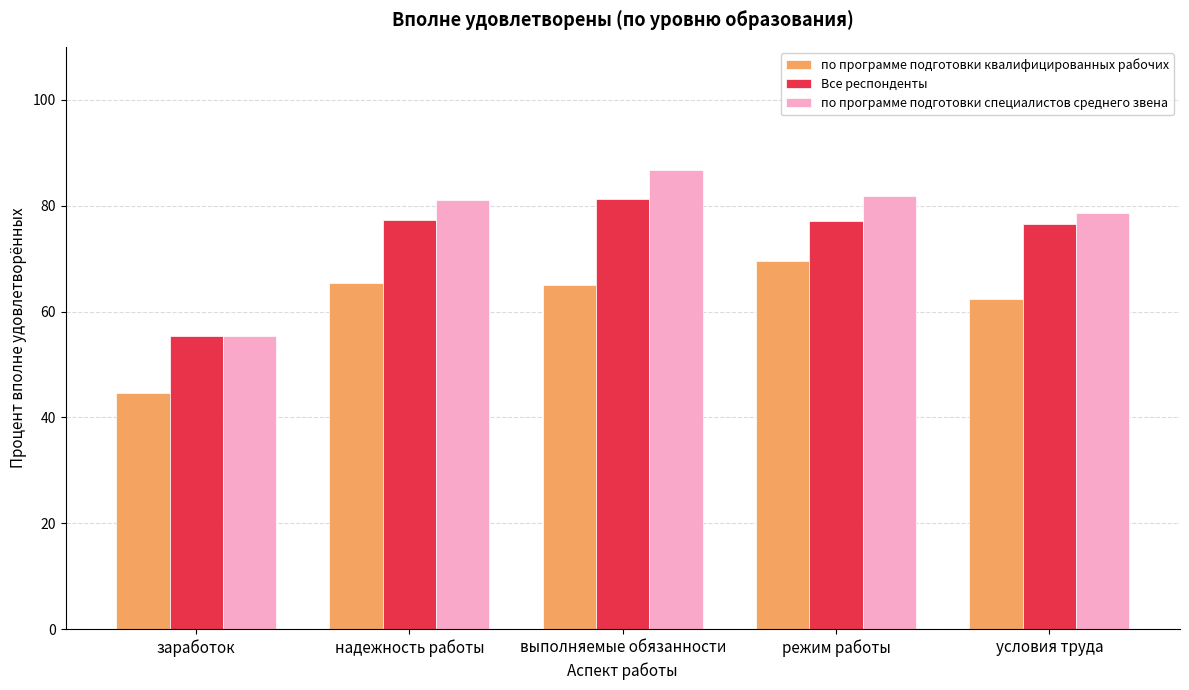

What is the difference between the highest and lowest values at надежность работы?

15.7